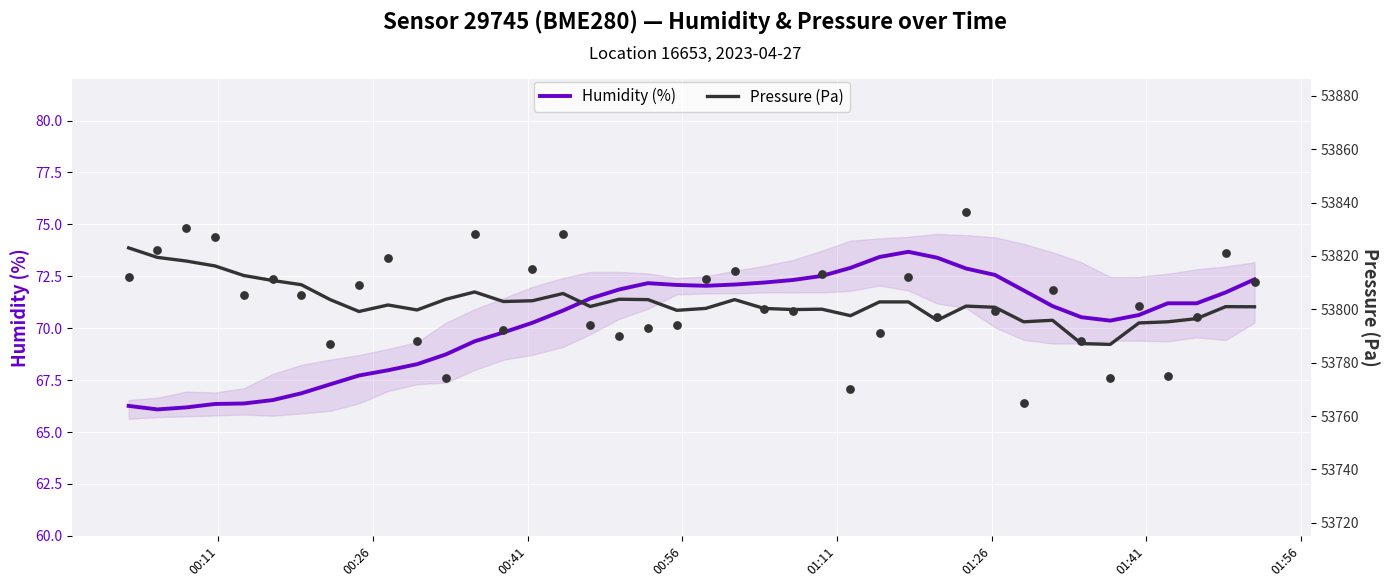

Which series reaches the minimum Y coordinate?

humidity